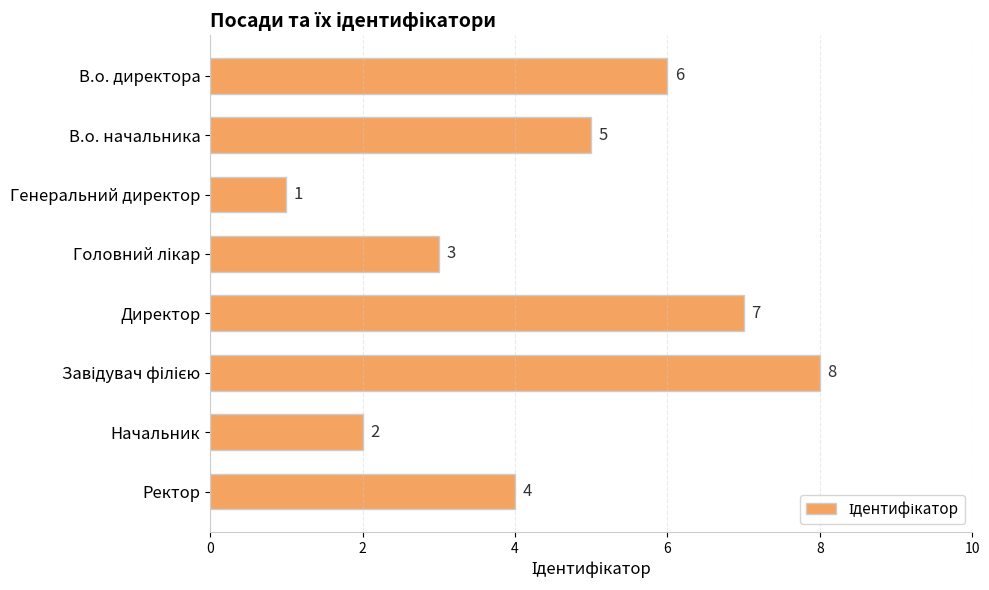

At which category does the chart reach its minimum across all series?

Генеральний директор